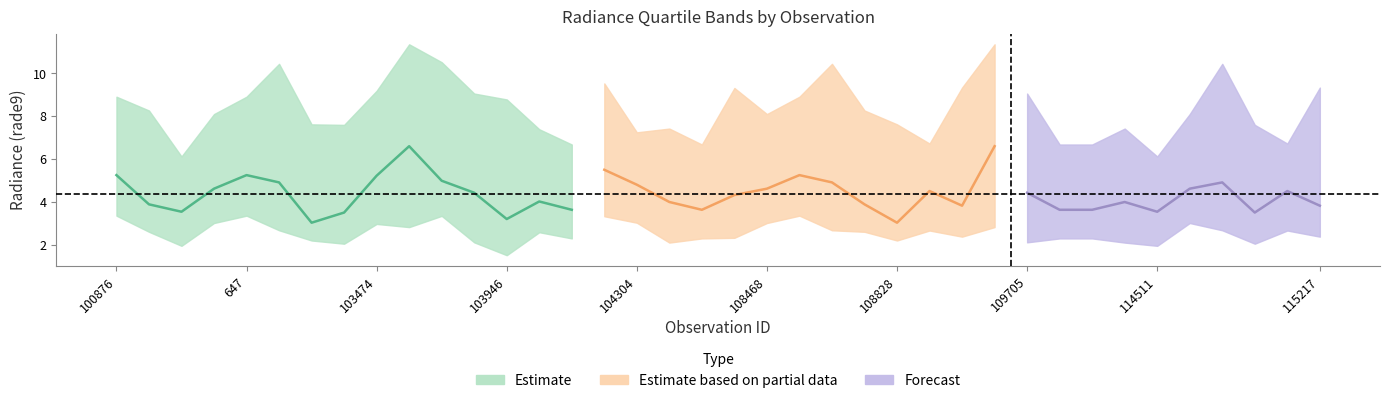

Does the chart display data point markers on the line(s)?

No